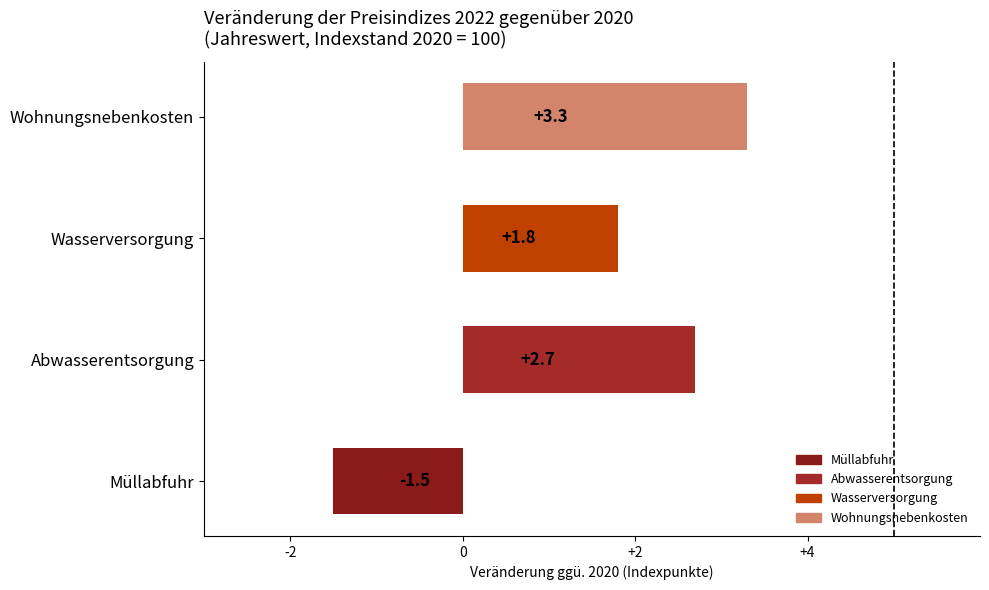

What is the ratio of the value at Wohnungsnebenkosten to the value at Abwasserentsorgung?

1.2